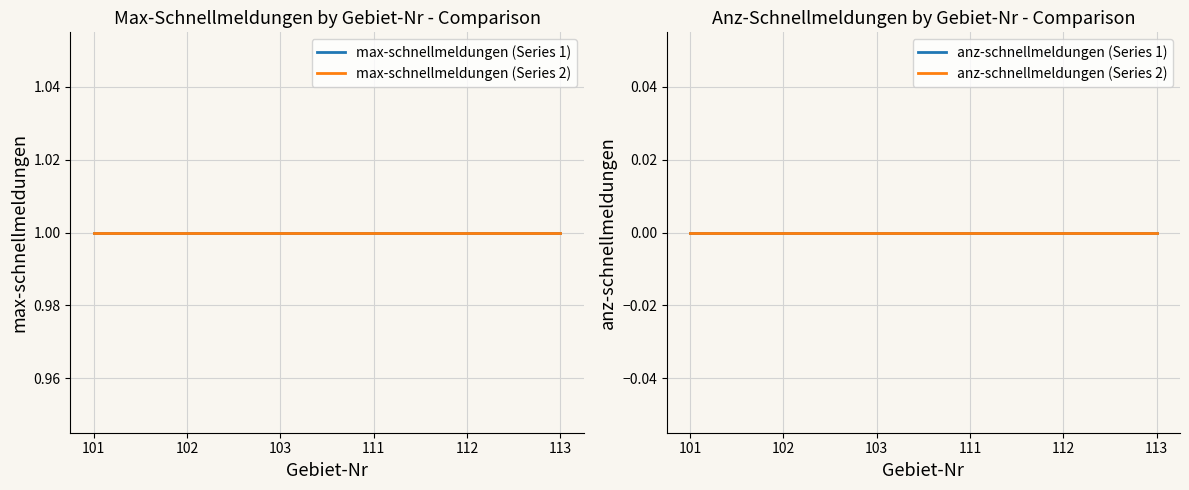

The value of max-schnellmeldungen (Series 1) at 102 is 2. True or false?

False